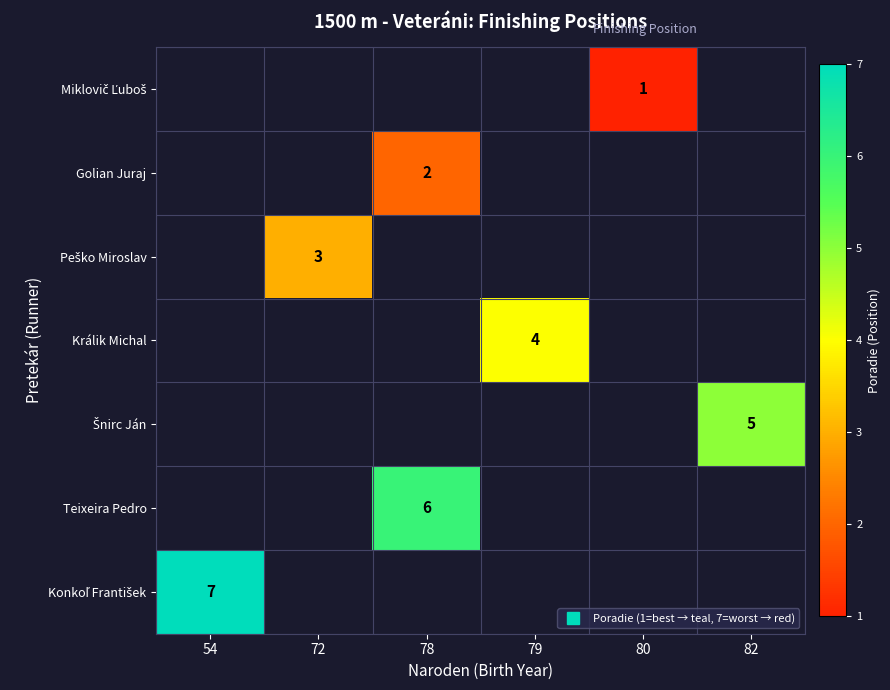

How many series are shown in this chart?

7